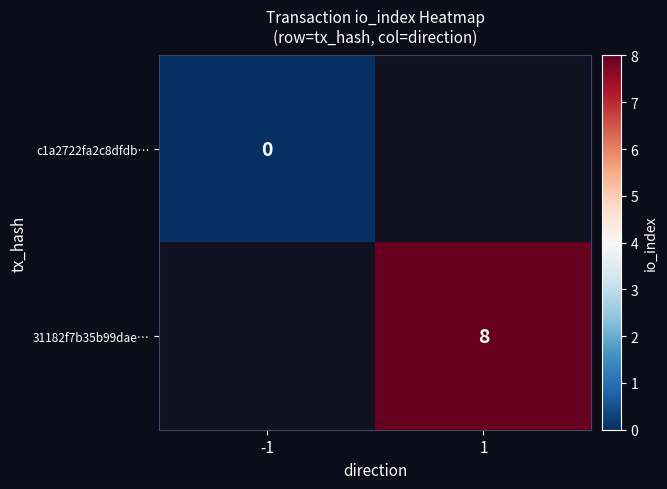

The value of 31182f7b35b99dae… at 1 is 8. True or false?

True